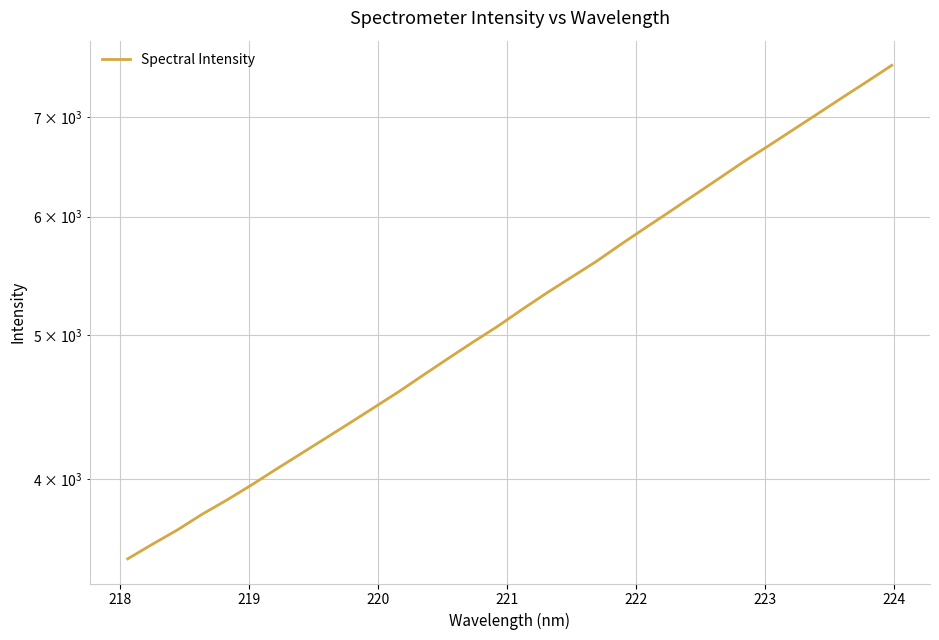

Reading right to left, list all the values displayed in this chart.

7579.7	7393.1	7213.5	7035.4	6863.6	6695.0	6534.5	6368.1	6207.2	6049.7	5898.7	5749.5	5599.5	5465.9	5334.7	5201.1	5066.2	4944.4	4821.8	4700.6	4581.0	4470.6	4363.4	4260.1	4159.4	4061.3	3963.5	3872.7	3788.8	3698.3	3618.6	3538.0